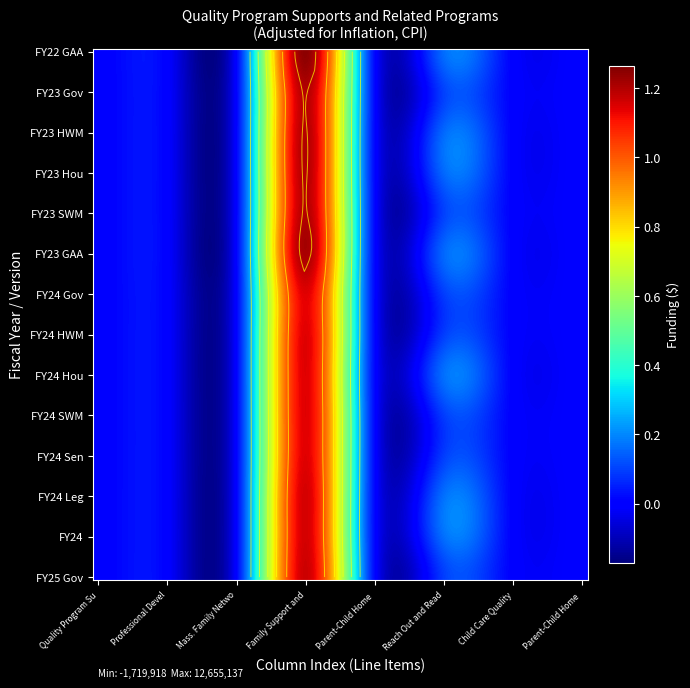

At how many categories does at least one series exceed 38296?

2